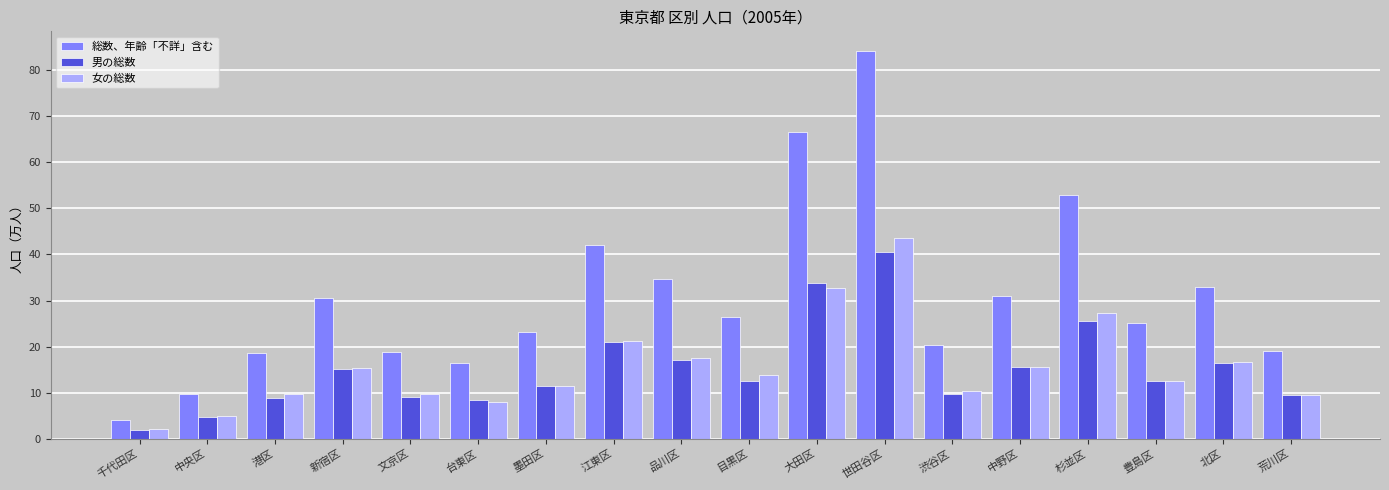

Which series has the largest range (max minus min)?

総数、年齢「不詳」含む